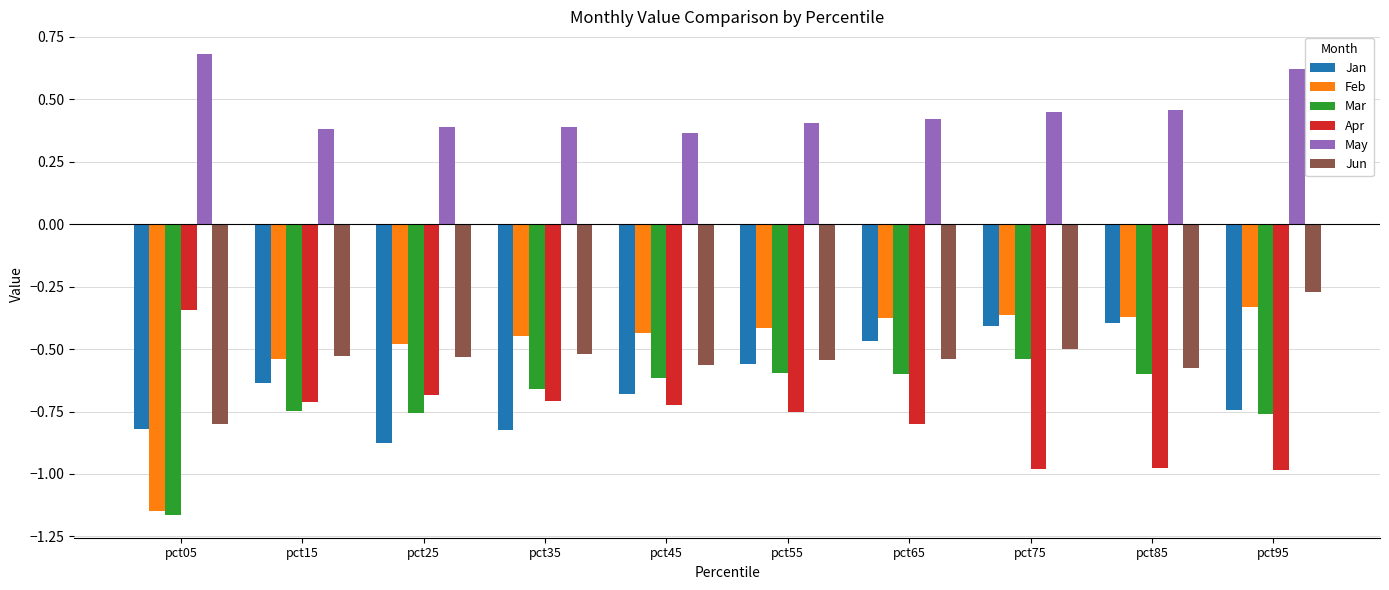

What is the sum of all May values?

4.6